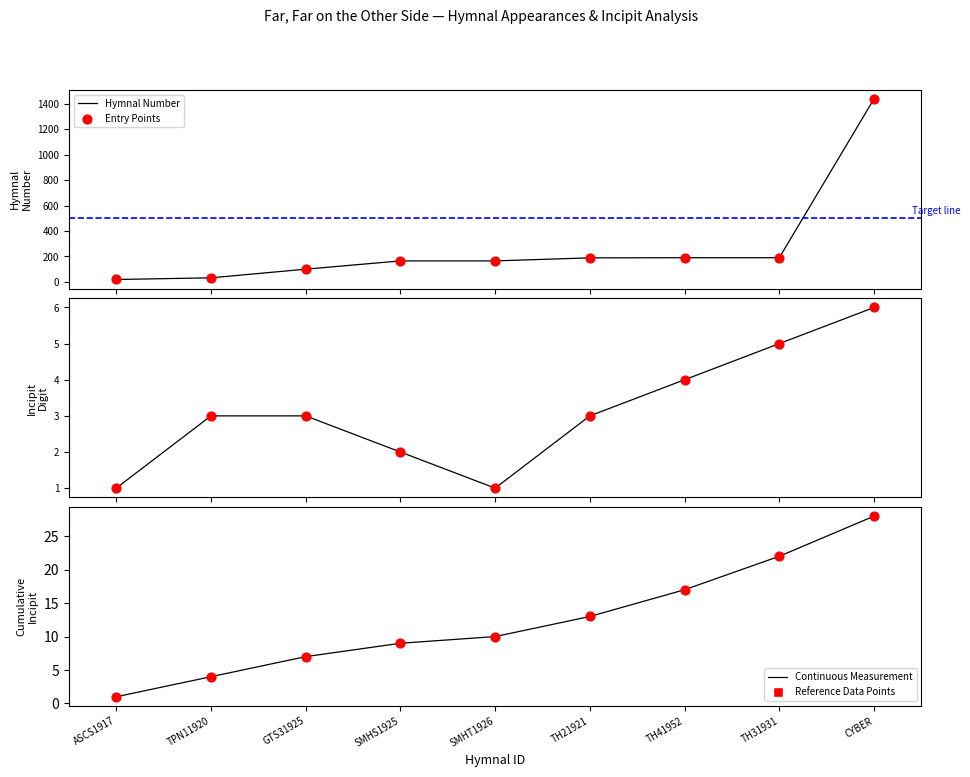

What is the ratio of the value at TH21921 to the value at SMHT1926?

1.1